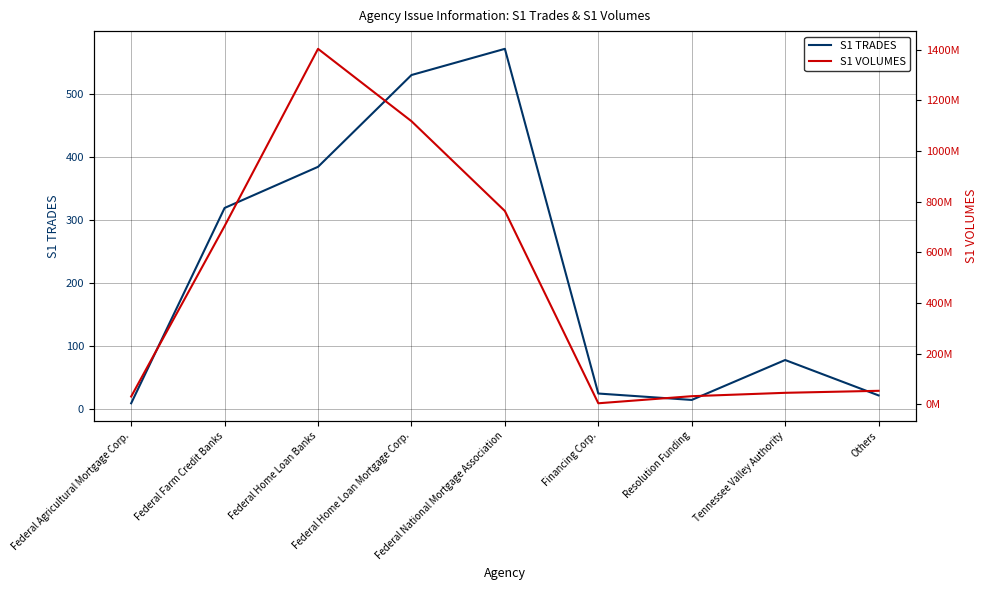

True or false: S1 TRADES and S1 VOLUMES intersect in this chart.

False